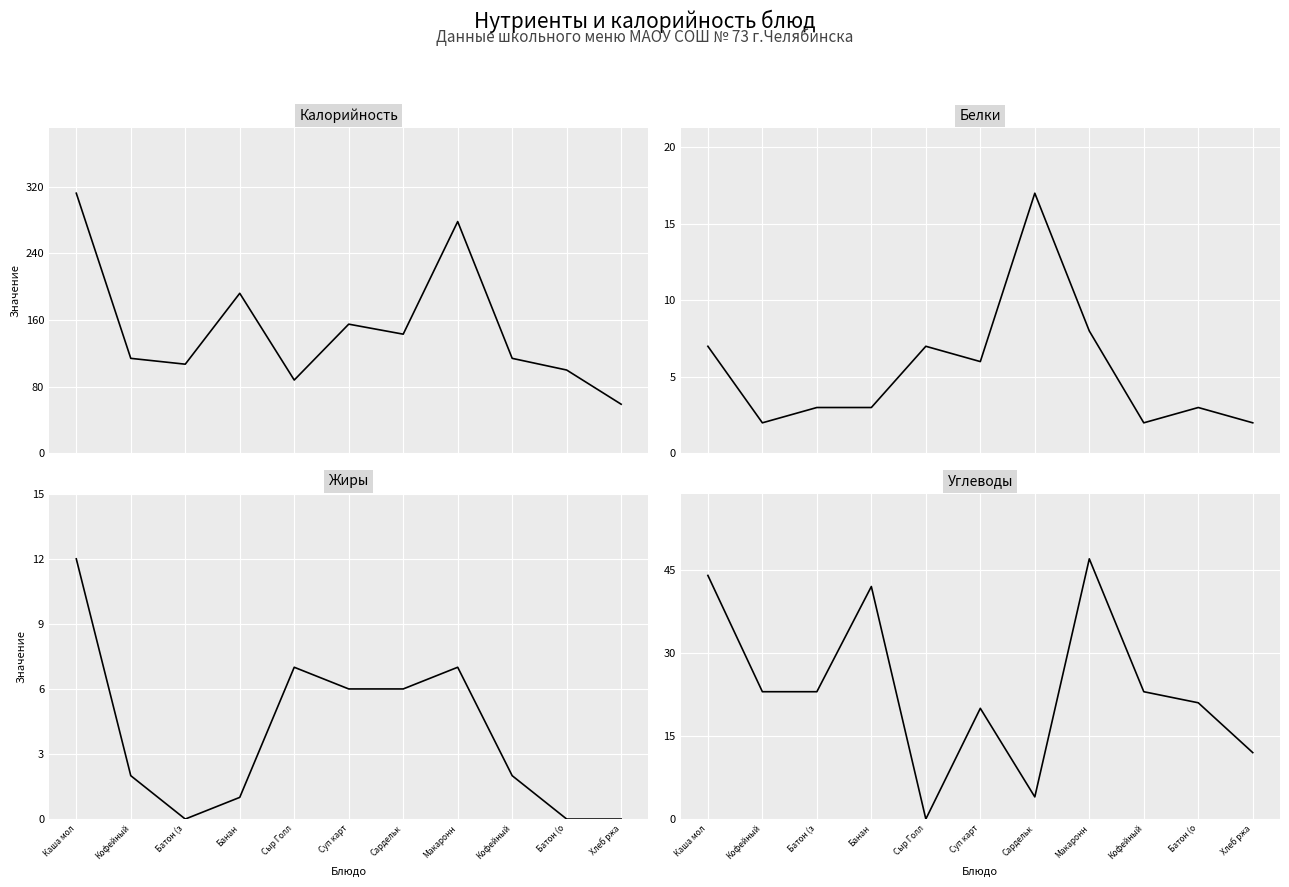

What is the value of the Углеводы point at the 10th from the left?

21